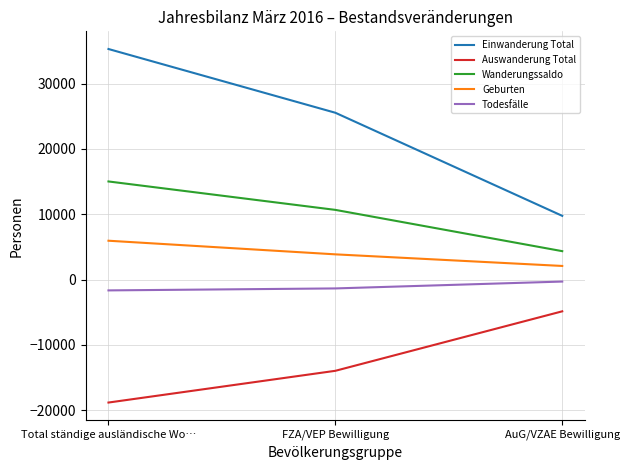

Which series has the widest spread of values?

Einwanderung Total